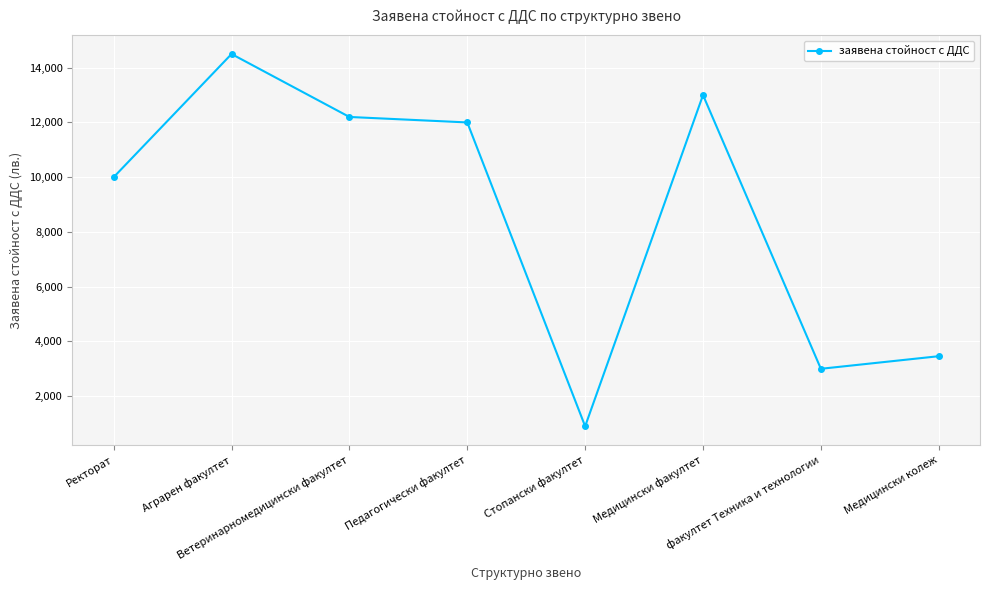

Approximately how many times larger is the value at Ветеринарномедицински факултет compared to Ректорат?

1.2